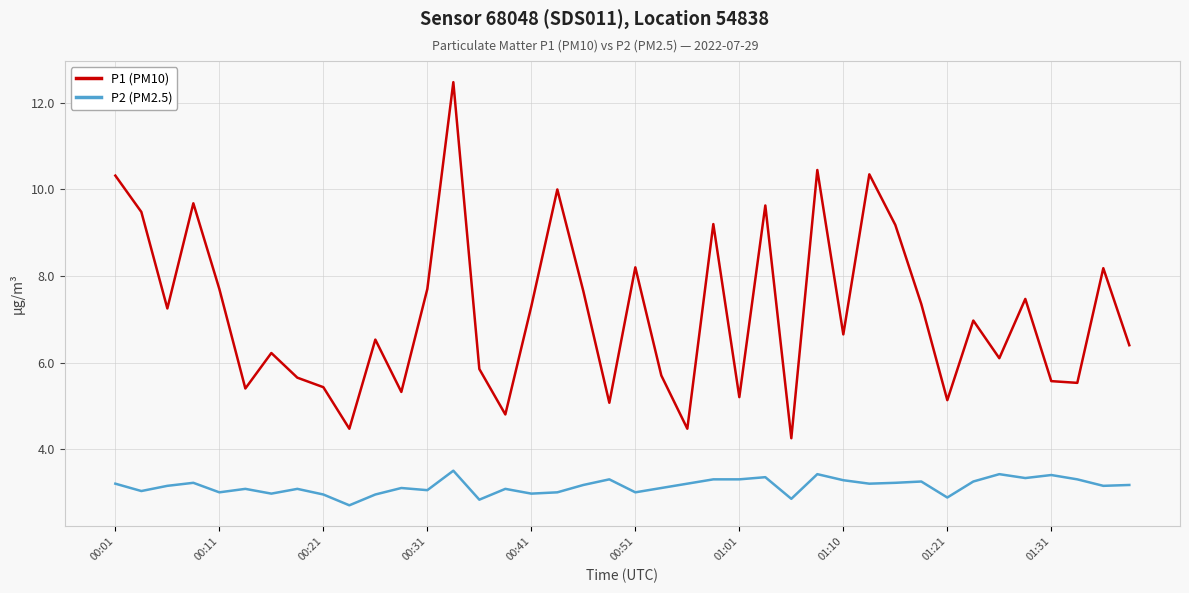

True or false: P2 (PM2.5) and P1 (PM10) cross at least once.

False